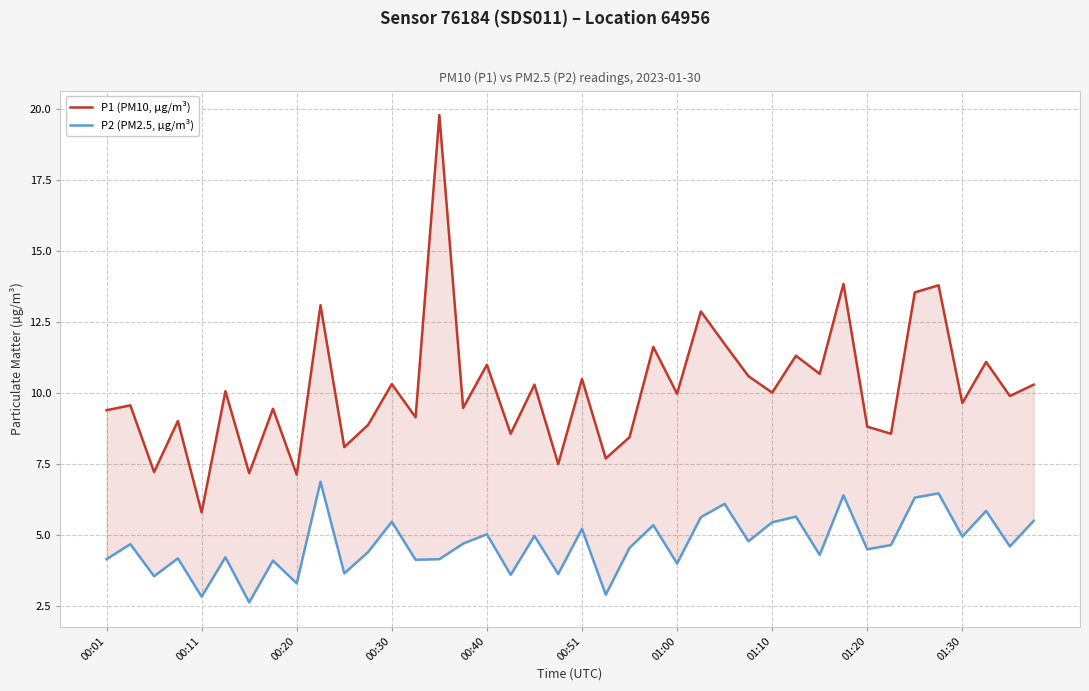

Where is P1 (PM10, µg/m³) nearest to the value 12?

26